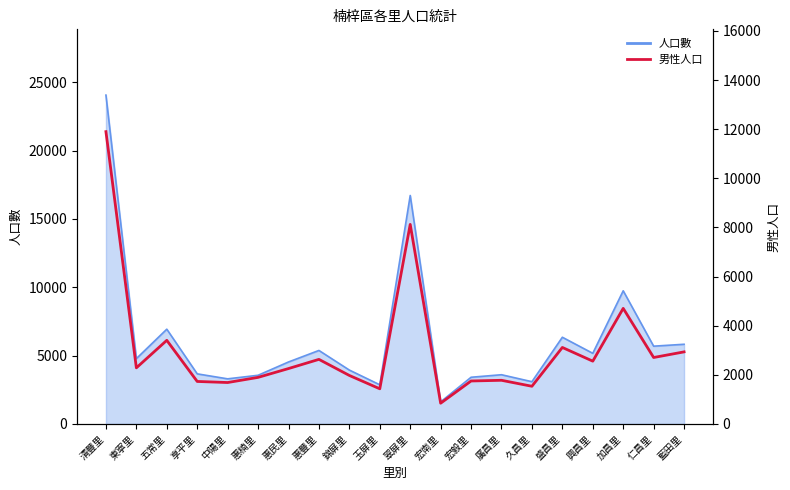

Read the value at 宏毅里, to the nearest 10.

1750